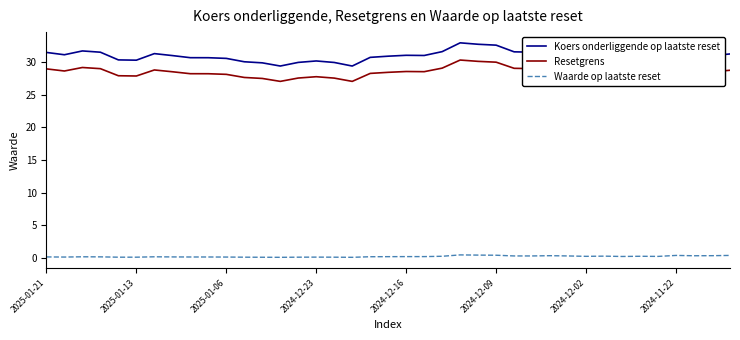

What is the maximum value shown in the chart?

33.0